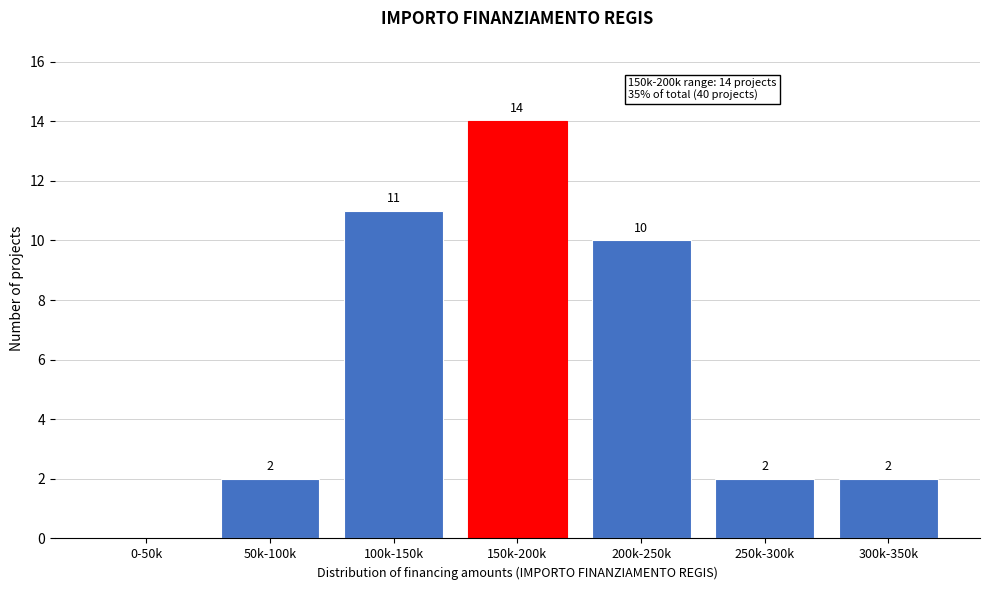

Reading left to right, transcribe all the data shown in this chart.

0-50k=0	50k-100k=2	100k-150k=11	150k-200k=14	200k-250k=10	250k-300k=2	300k-350k=2